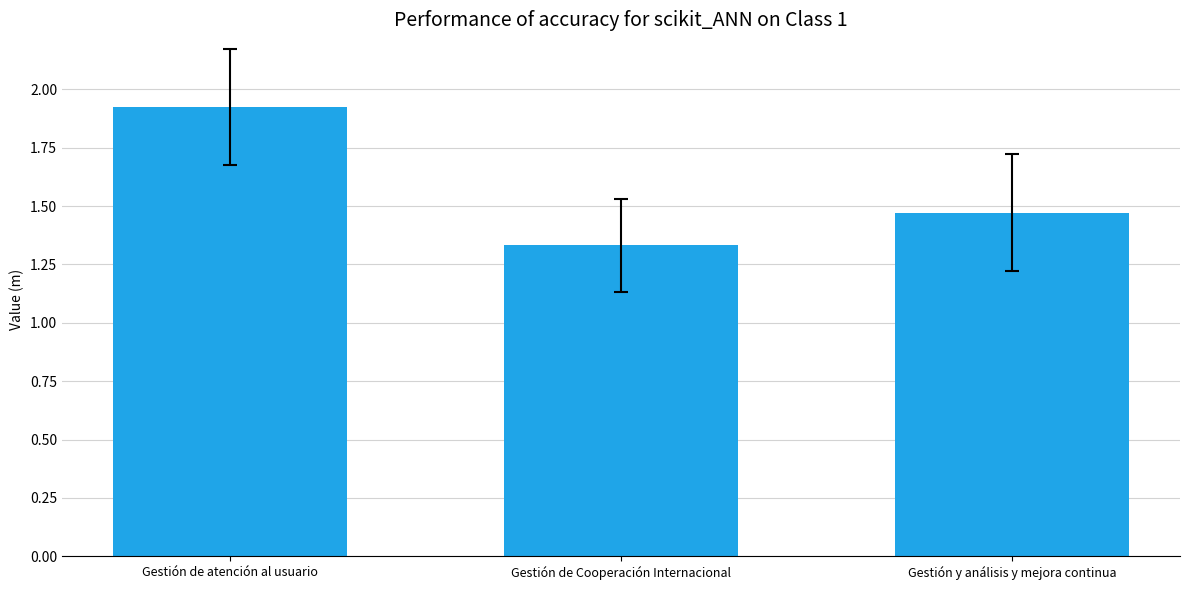

What is the difference between the maximum and minimum values?

0.6